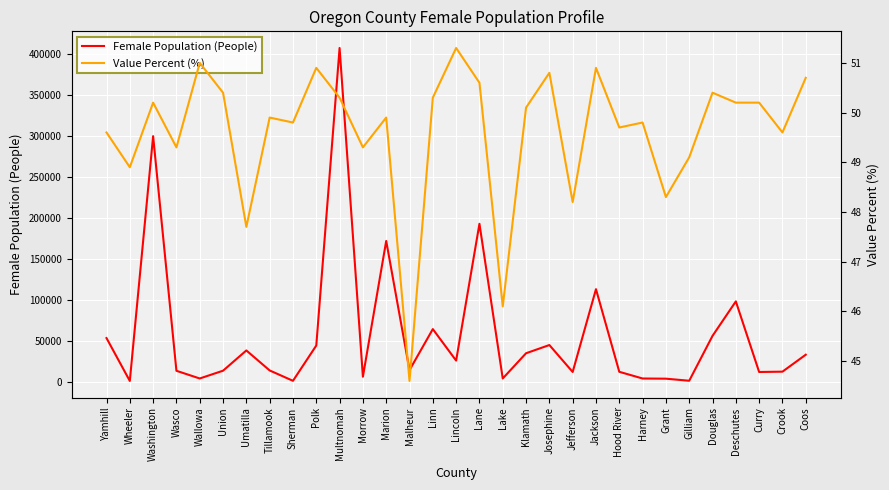

What position from the right is Polk?

22